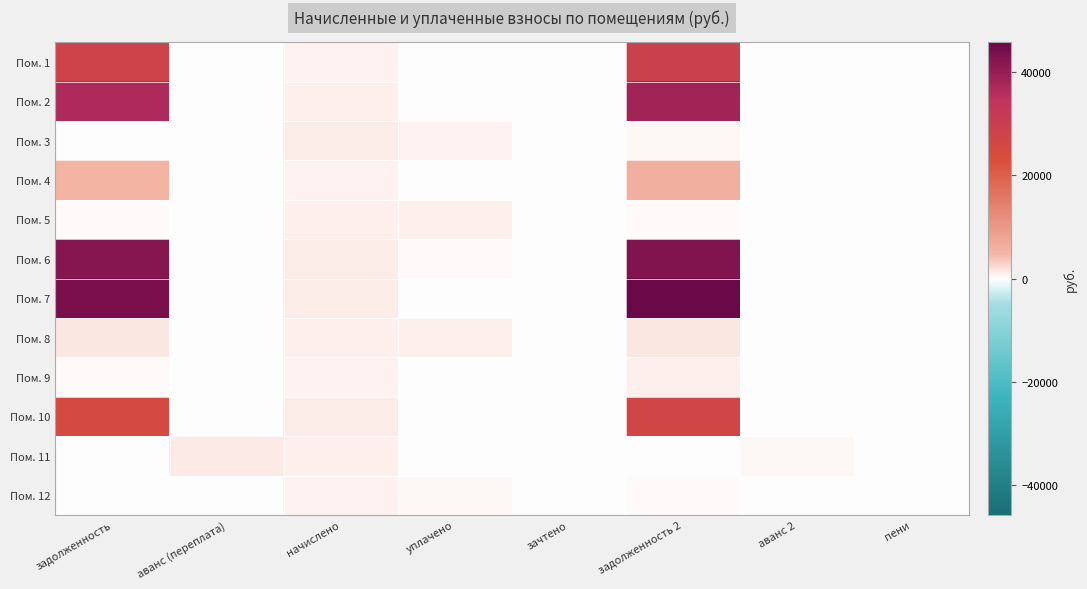

Rank the series by their maximum value, from lowest to highest.

Пом. 12, Пом. 9, Пом. 5, Пом. 3, Пом. 11, Пом. 8, Пом. 4, Пом. 10, Пом. 1, Пом. 2, Пом. 6, Пом. 7